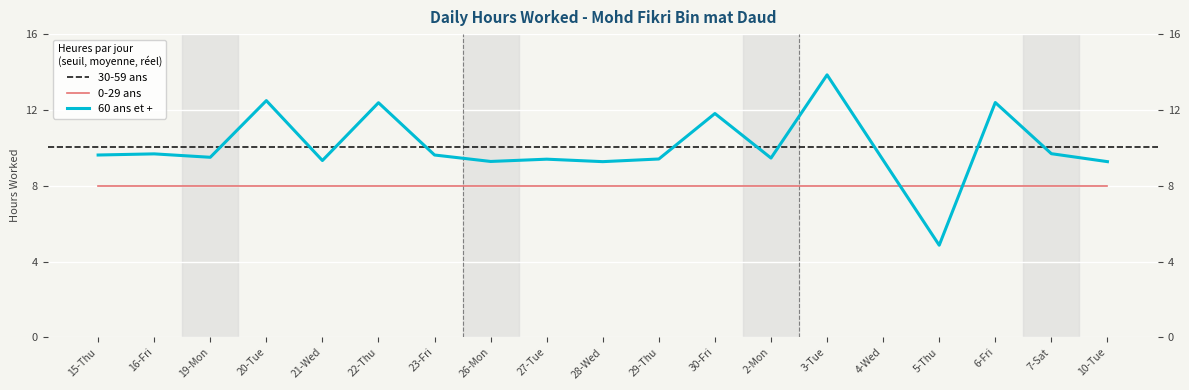

Rank the categories by value from lowest to highest.

5-Thu, 28-Wed, 10-Tue, 26-Mon, 21-Wed, 4-Wed, 27-Tue, 29-Thu, 2-Mon, 19-Mon, 15-Thu, 23-Fri, 16-Fri, 7-Sat, 30-Fri, 22-Thu, 6-Fri, 20-Tue, 3-Tue